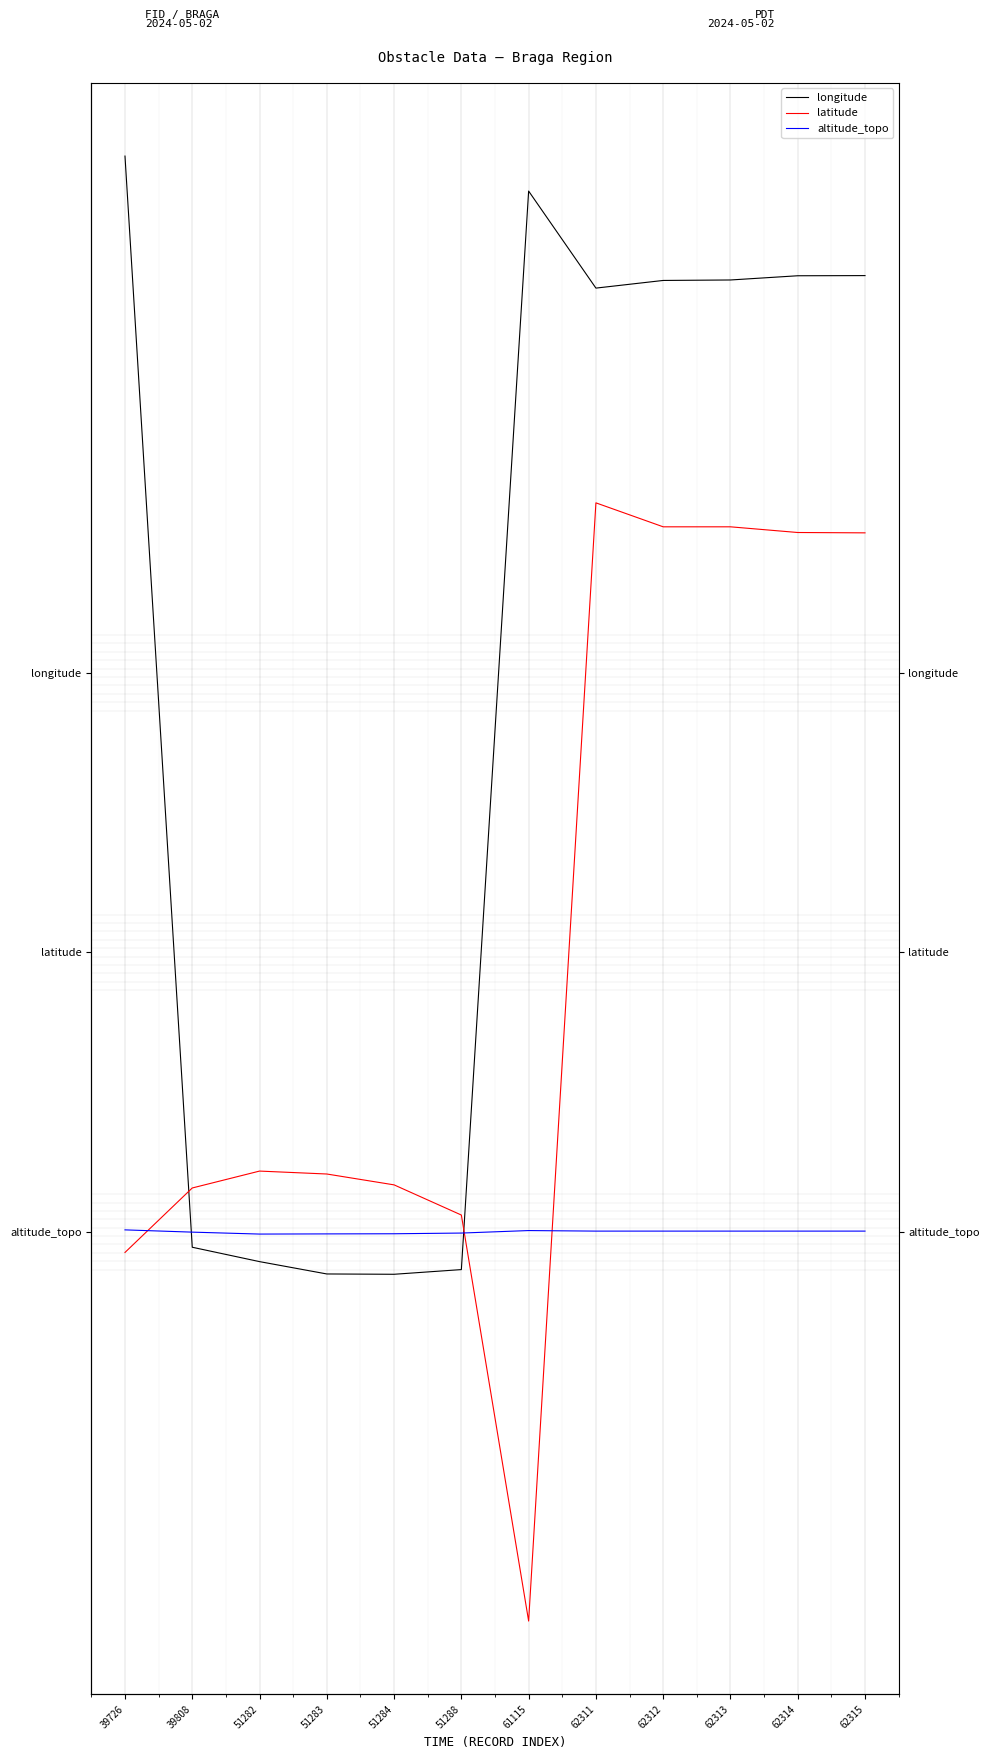

What is the maximum value shown in the chart?

5.7